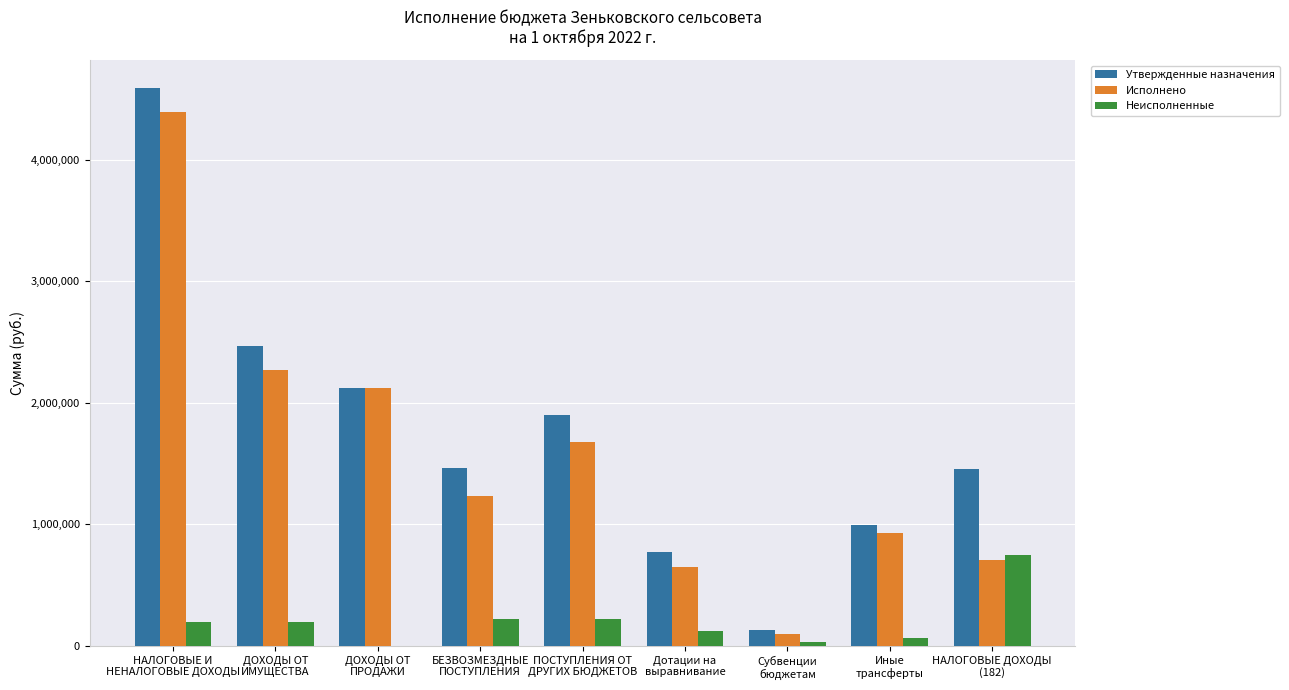

What are all the series names shown in the legend?

Утвержденные назначения, Исполнено, Неисполненные